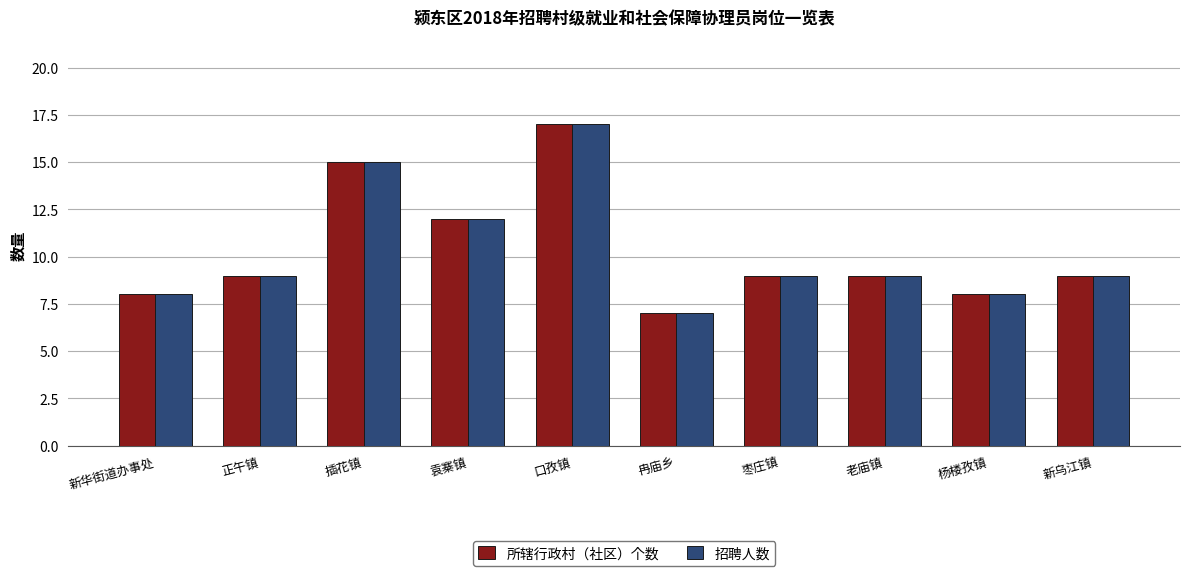

What is the difference between the second highest and second lowest values in the 所辖行政村（社区）个数 series?

7